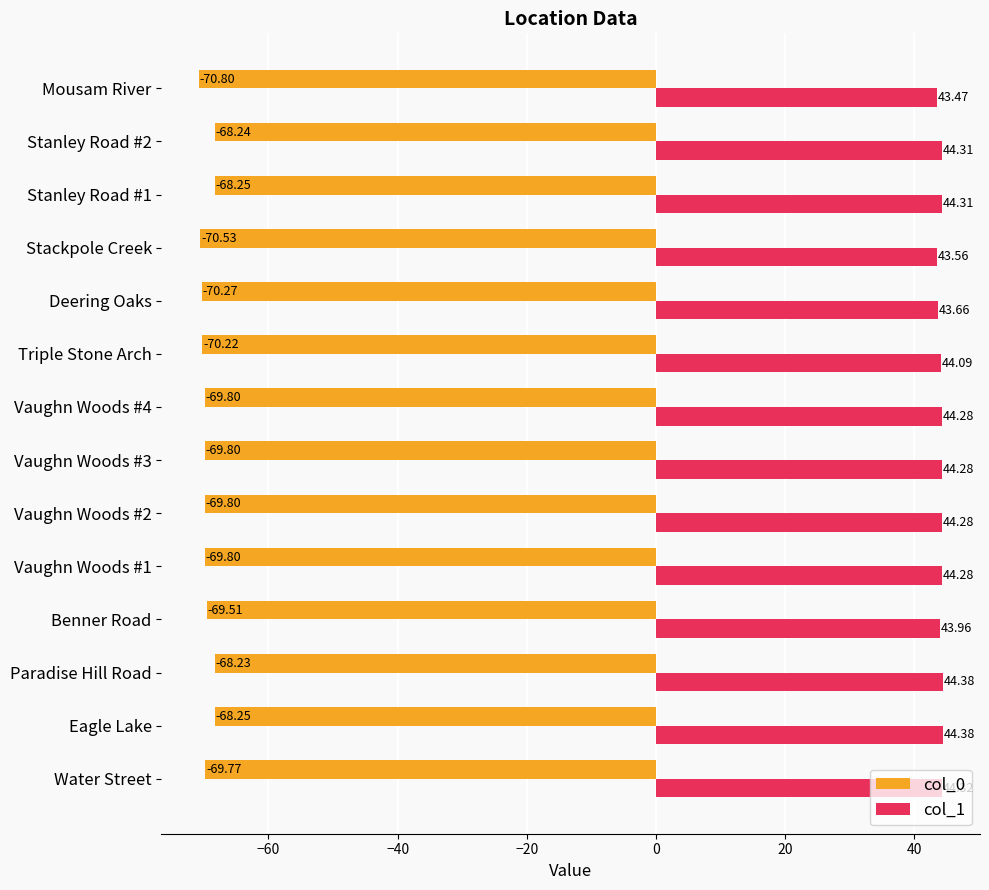

What is the sum of all col_0 values?

-973.3